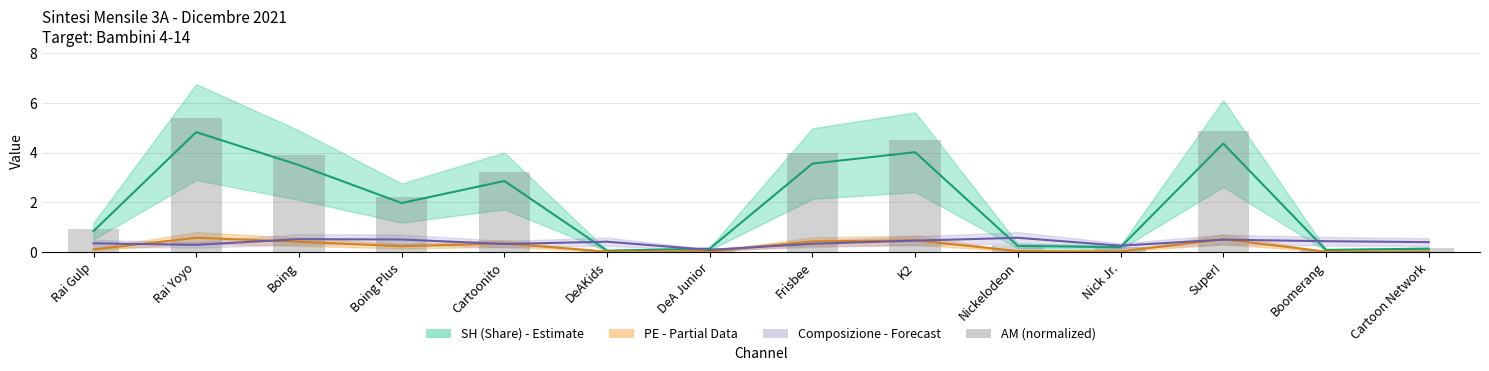

What is the value of the Composizione (÷100) bar at the 14th from the left?

0.4